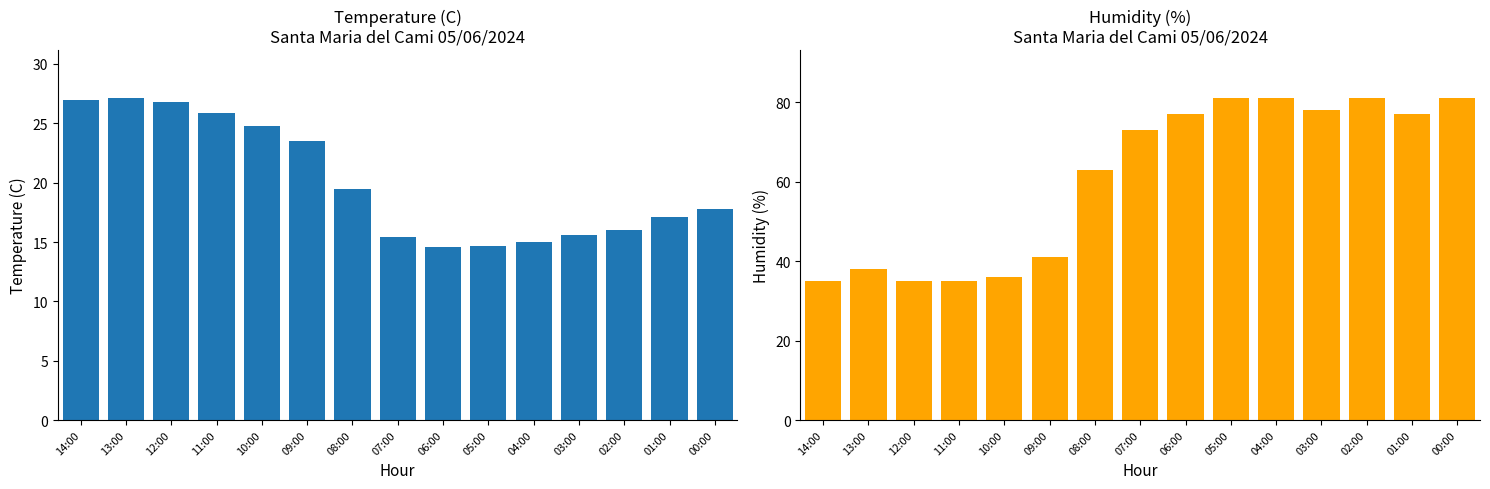

Reading right to left, list all the values displayed in this chart.

Temperature (C): 17.8	17.1	16.0	15.6	15.0	14.7	14.6	15.4	19.5	23.5	24.8	25.9	26.8	27.1	27.0
Humidity (%): 81.0	77.0	81.0	78.0	81.0	81.0	77.0	73.0	63.0	41.0	36.0	35.0	35.0	38.0	35.0